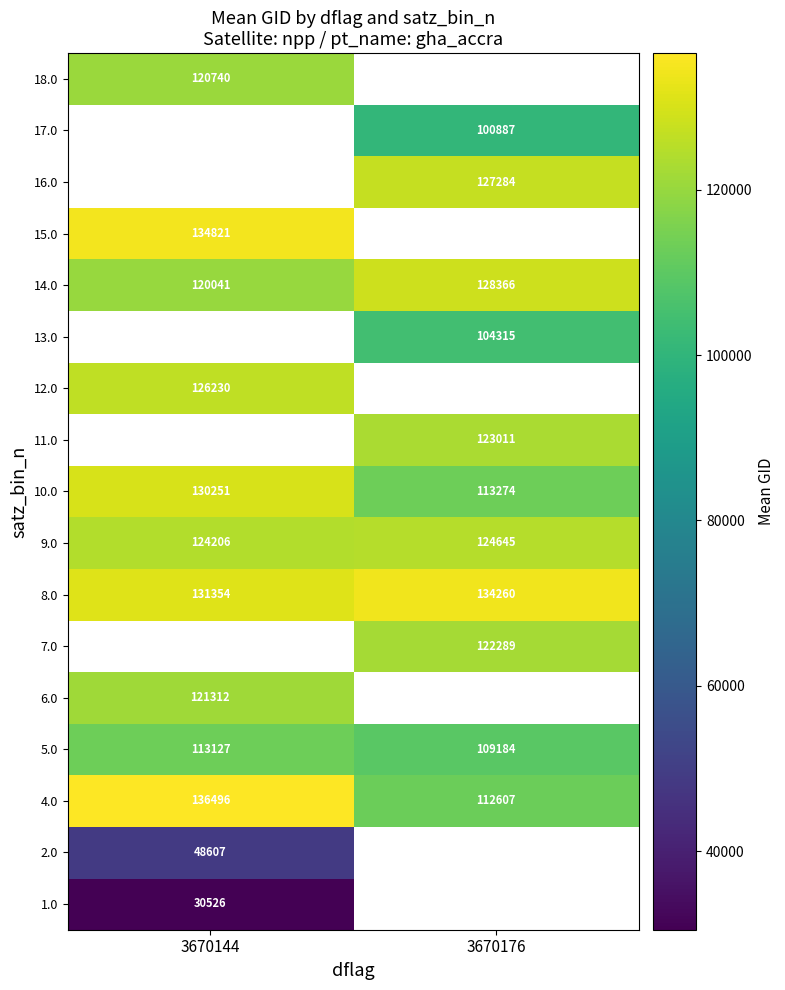

Rank the categories by 8.0 value from lowest to highest.

3670144, 3670176